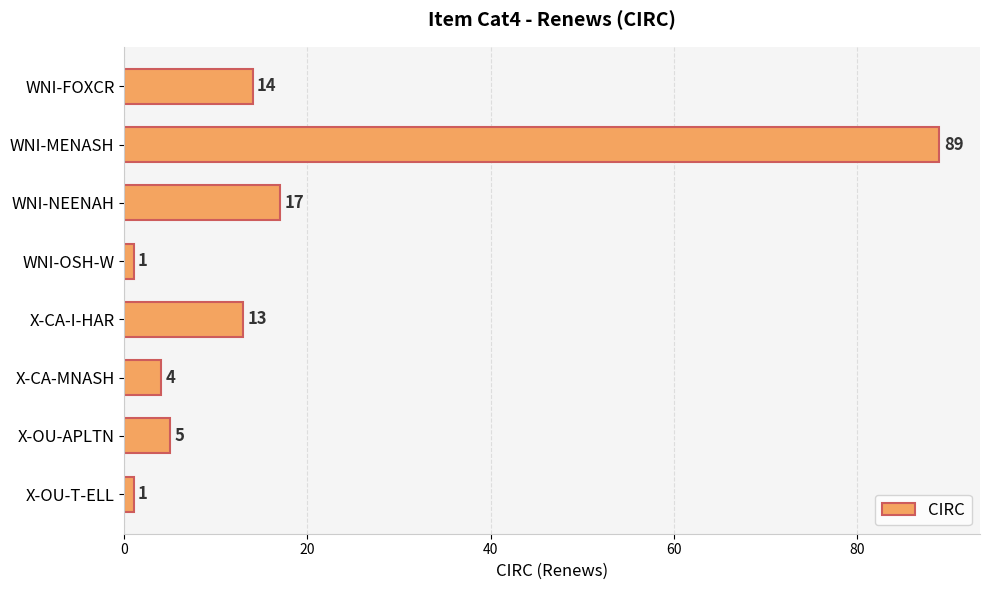

What is the minimum value shown in the chart?

1